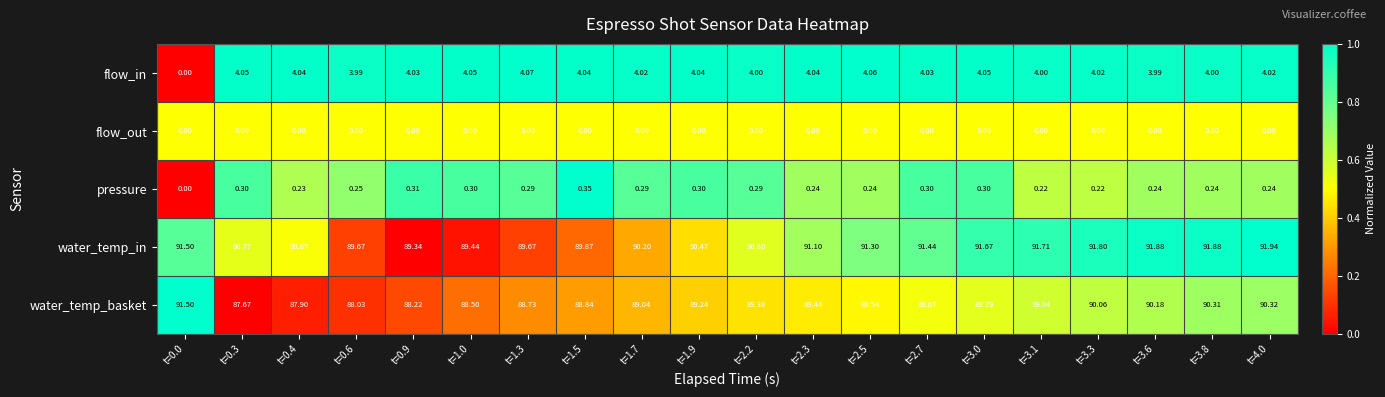

Which series has the largest range (max minus min)?

flow_in